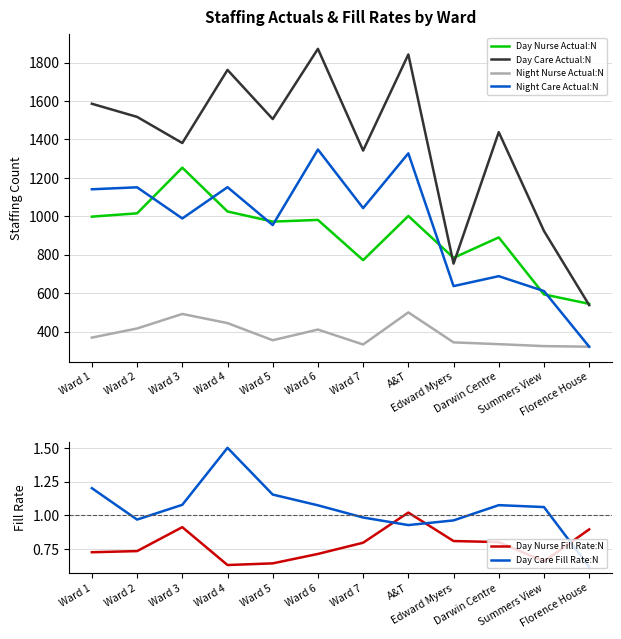

What is the value of the Day Nurse Actual:N point at the 7th from the left?

772.0